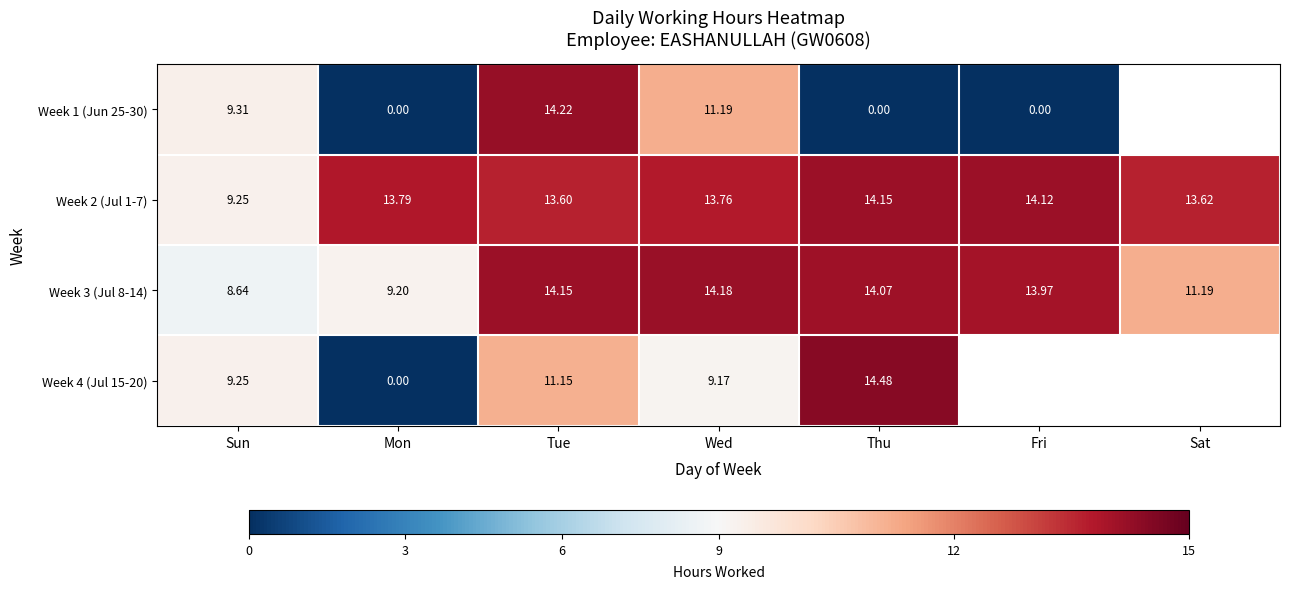

True or false: Week 2 (Jul 1-7) has a value of 13.8 at Mon.

True